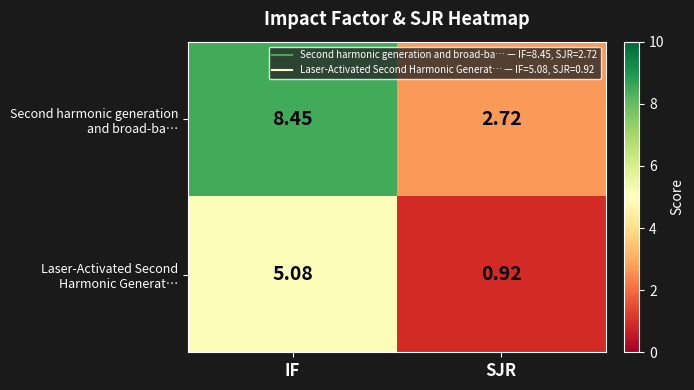

Count the number of categories in the chart.

2